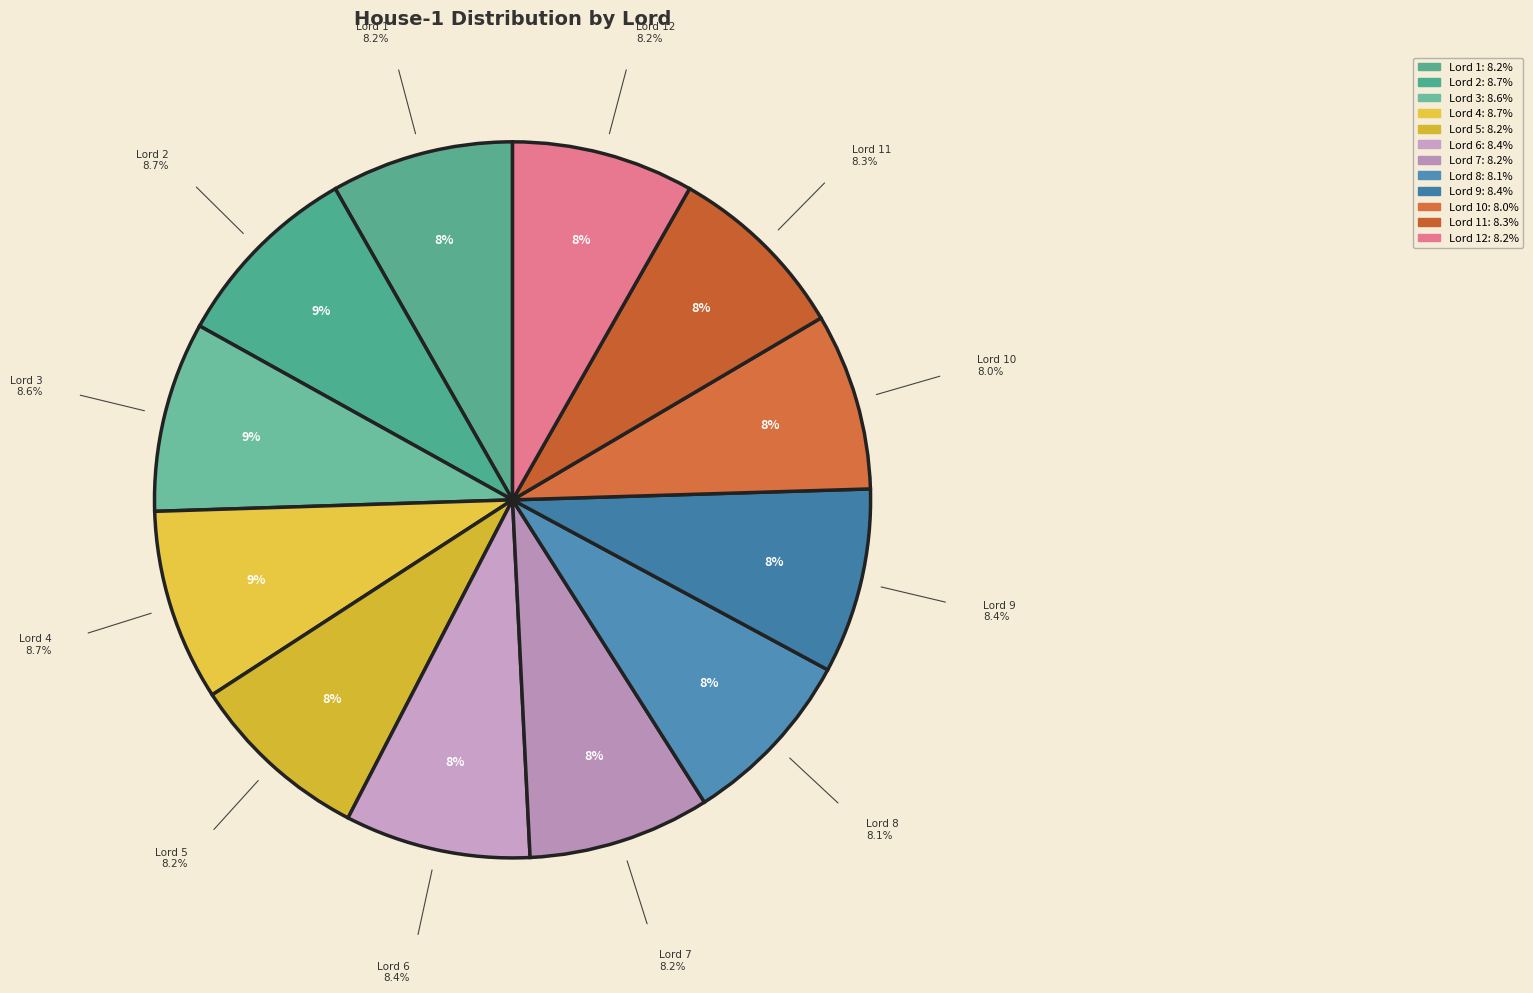

Is there a majority slice in this chart?

No